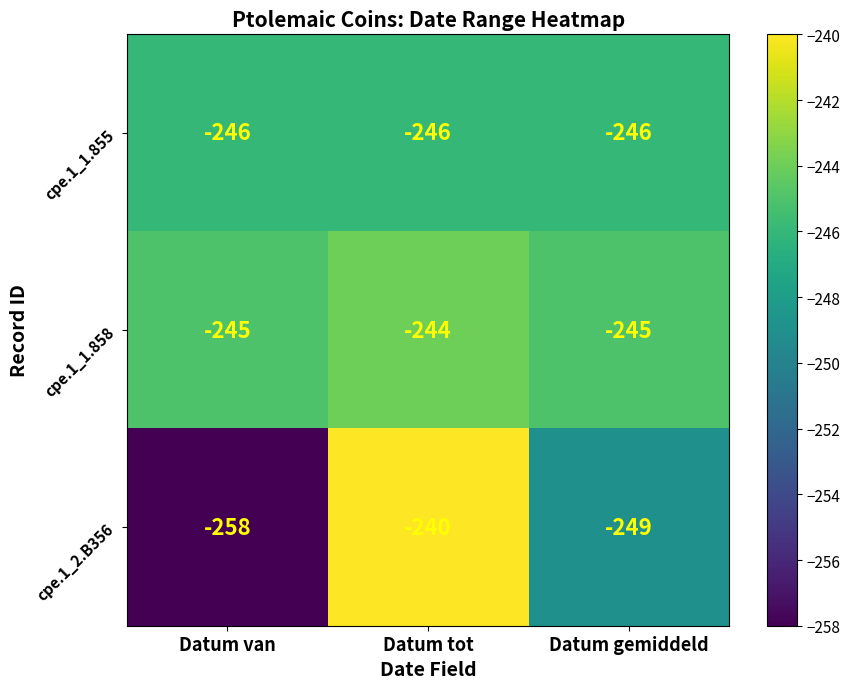

What is the average value of the cpe.1_1.858 series?

-245